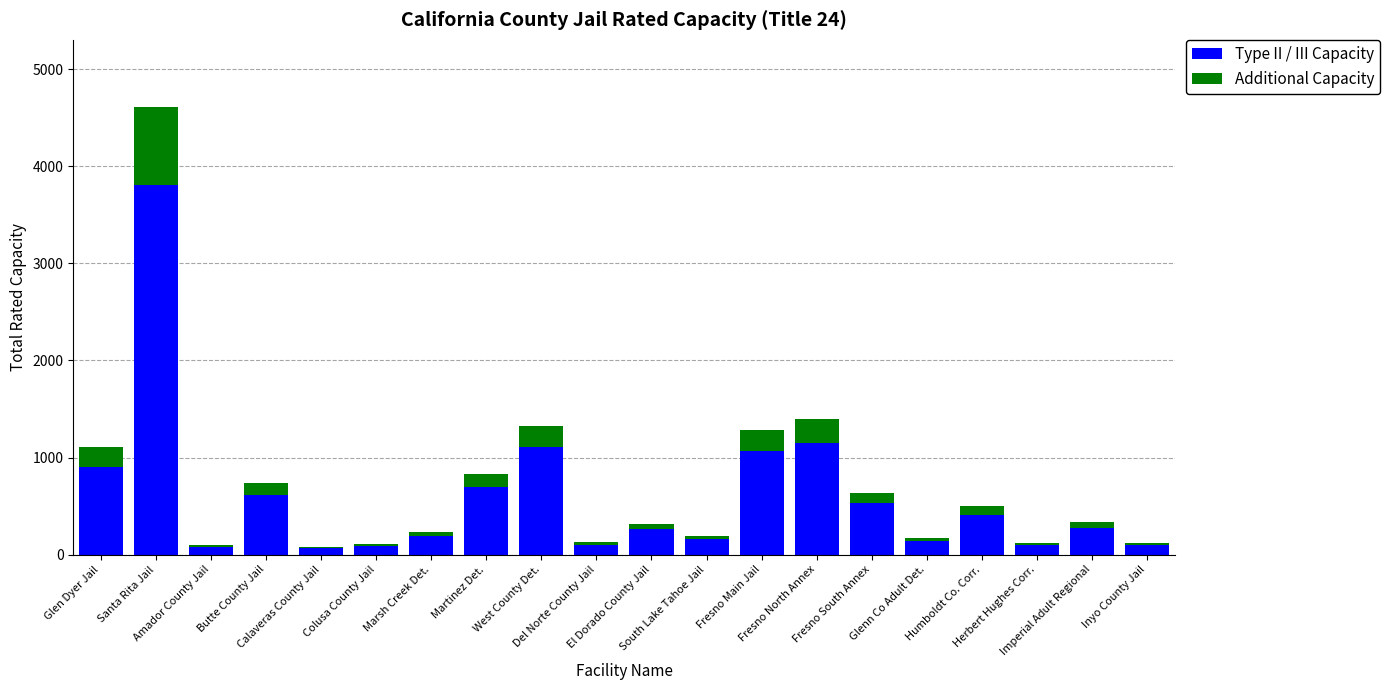

List the labels in order of Additional Capacity value, smallest first.

Calaveras County Jail, Colusa County Jail, Amador County Jail, Herbert Hughes Corr., Inyo County Jail, Del Norte County Jail, Glenn Co Adult Det., South Lake Tahoe Jail, Marsh Creek Det., El Dorado County Jail, Imperial Adult Regional, Humboldt Co. Corr., Fresno South Annex, Butte County Jail, Martinez Det., Glen Dyer Jail, West County Det., Fresno Main Jail, Fresno North Annex, Santa Rita Jail